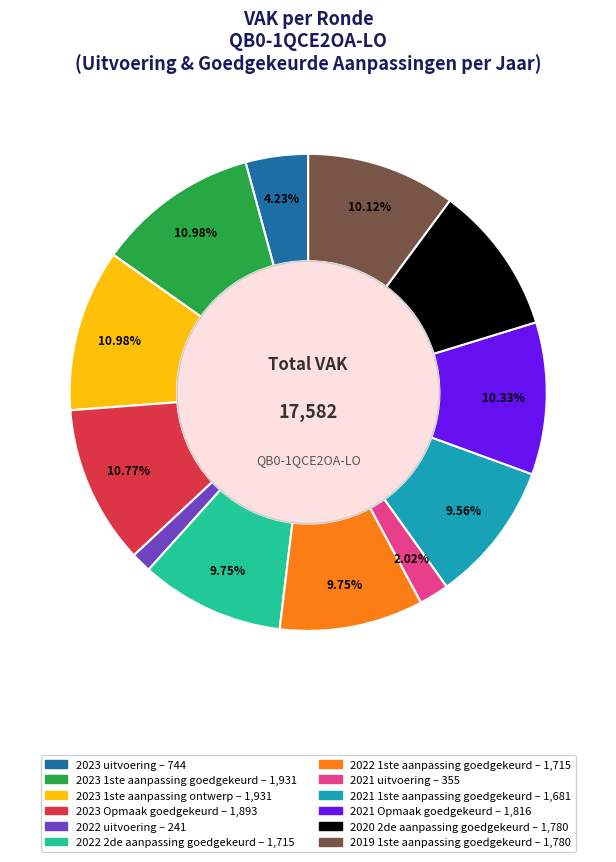

Is there any slice that represents more than half of the pie?

No